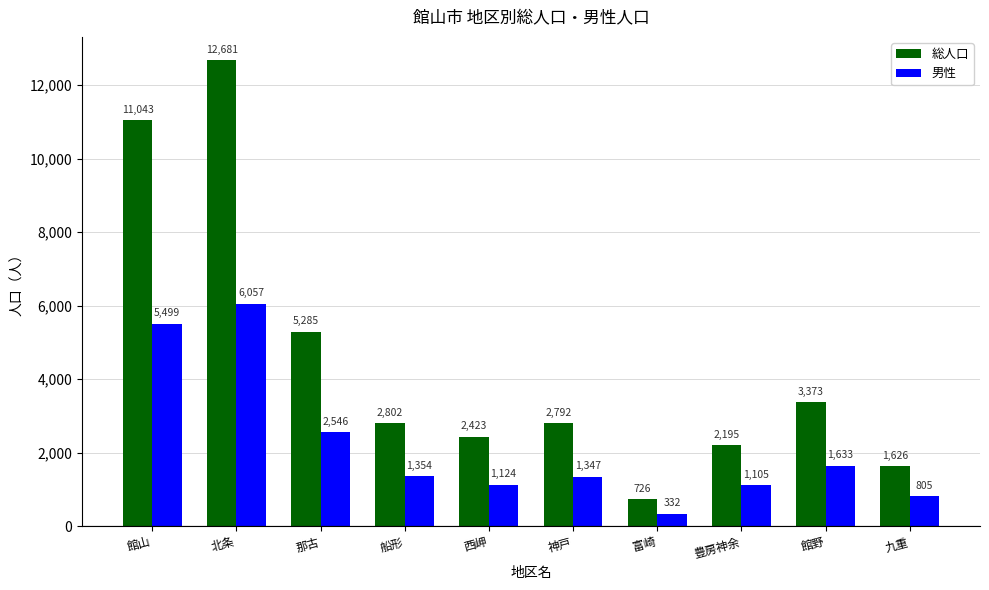

Are the bars horizontal?

No